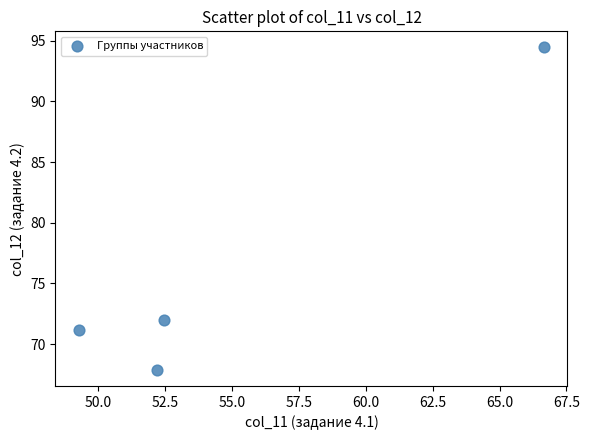

What is the range of X values (max minus min)?

17.4